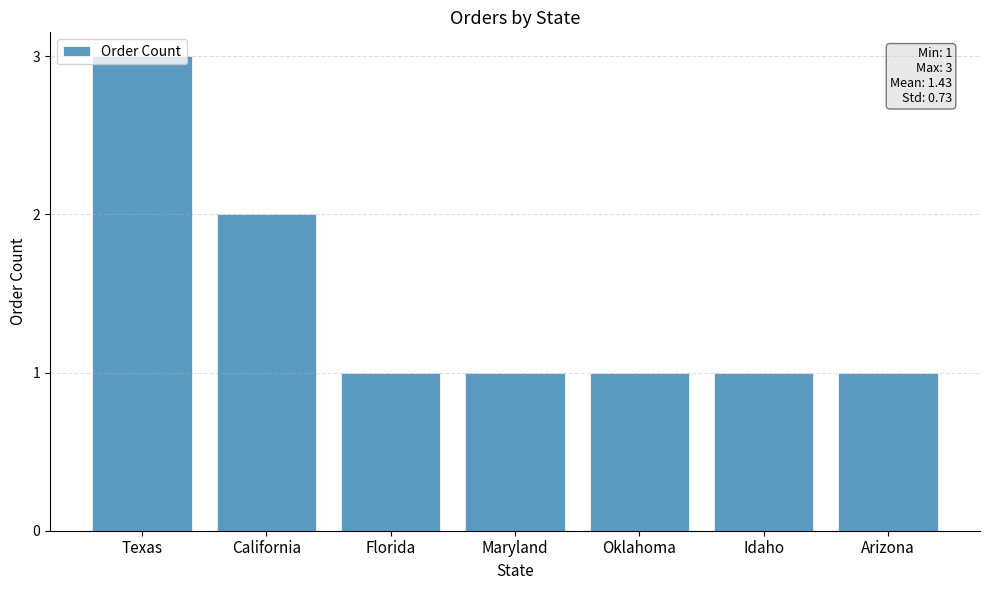

What is the sum of all values?

10